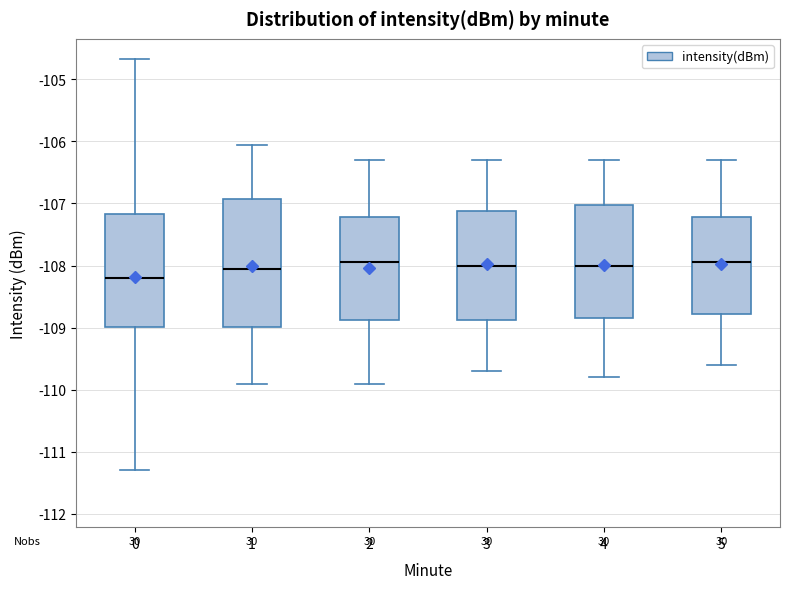

Where does the upper whisker of the box at x = 1 end on the y-axis? The values are not printed on the chart, so give them approximately, as read against the axis.

-106.1